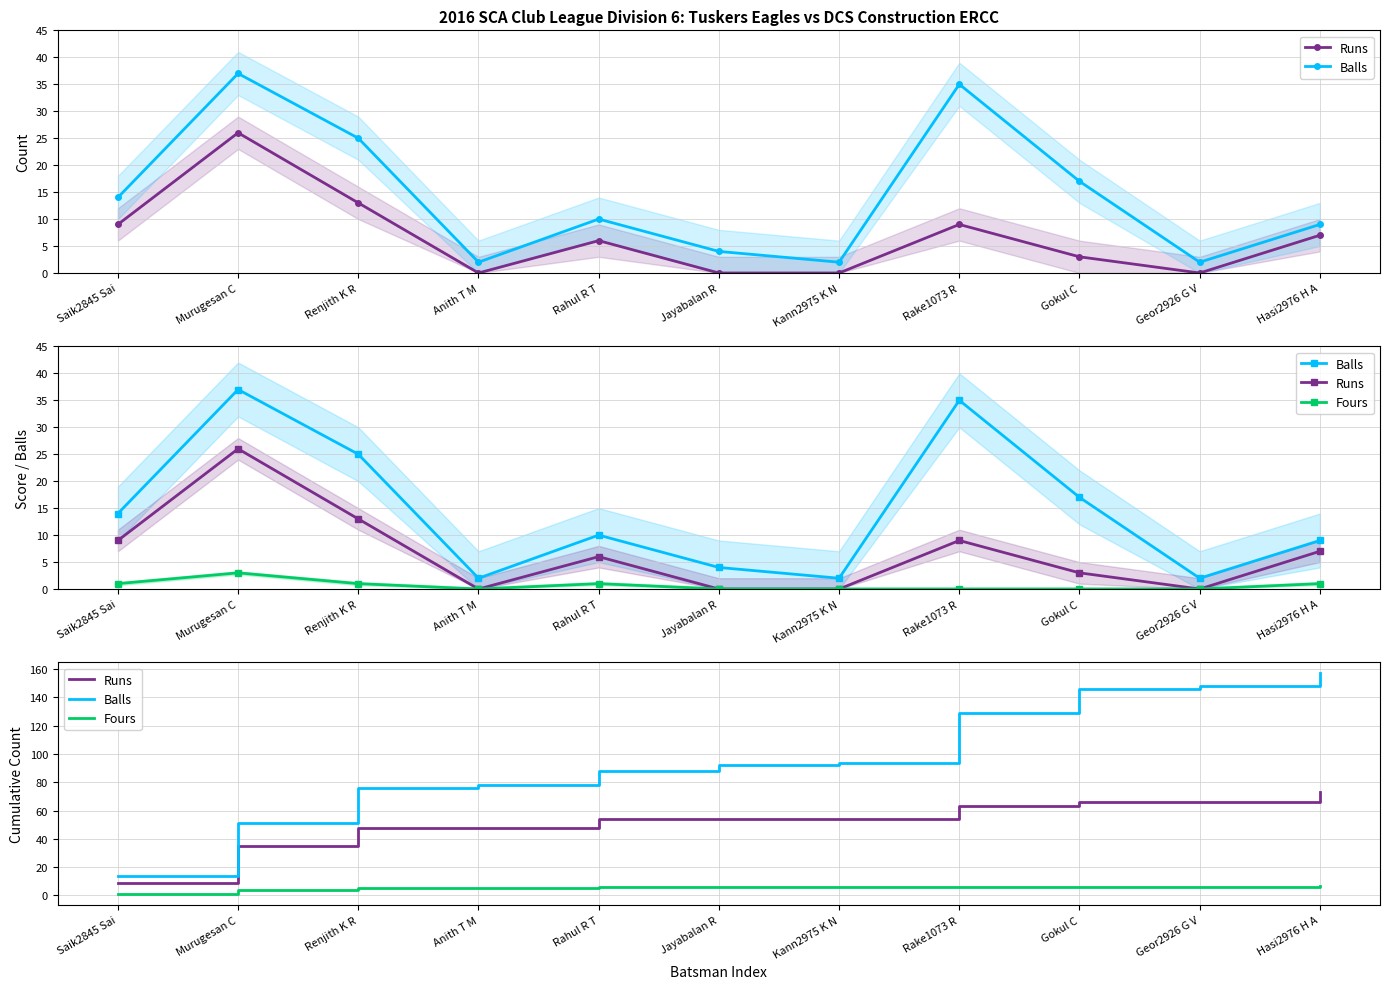

True or false: Runs and Balls cross at least once.

False